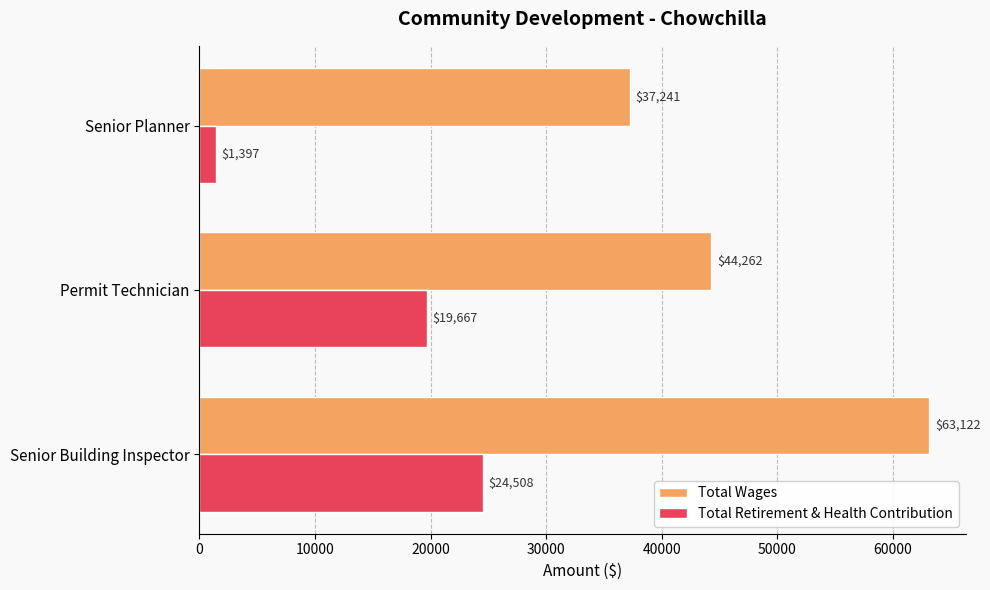

At which label is Total Retirement & Health Contribution closest to 12952?

Permit Technician